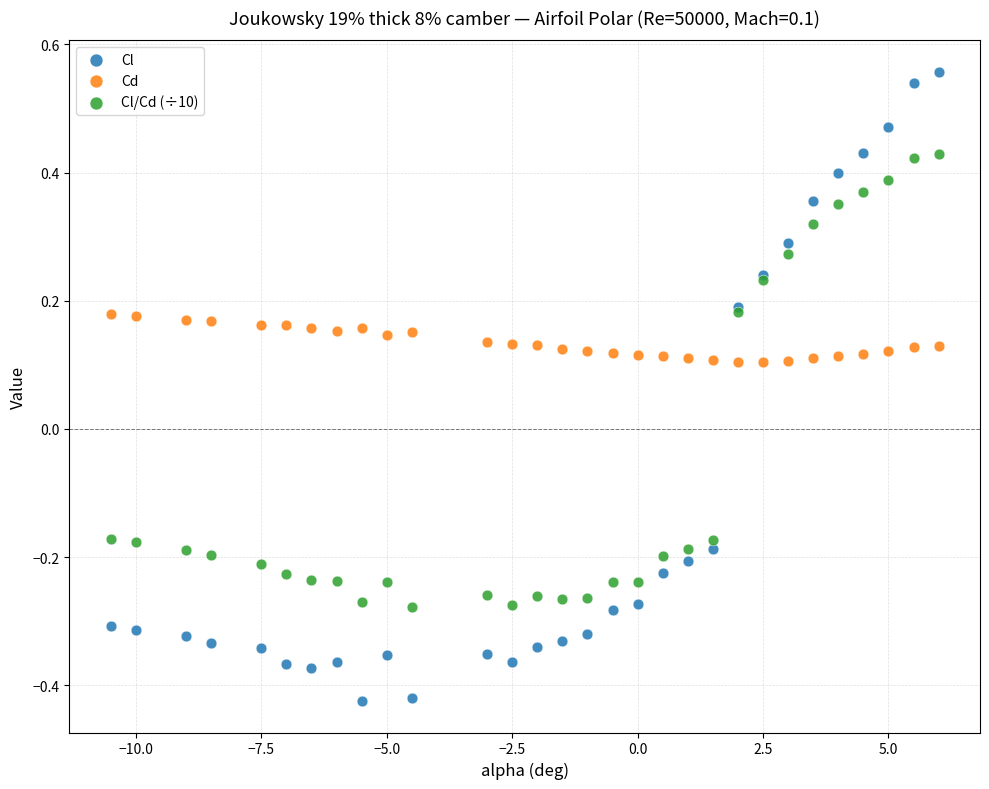

Which series has the largest Y range (max minus min)?

Cl